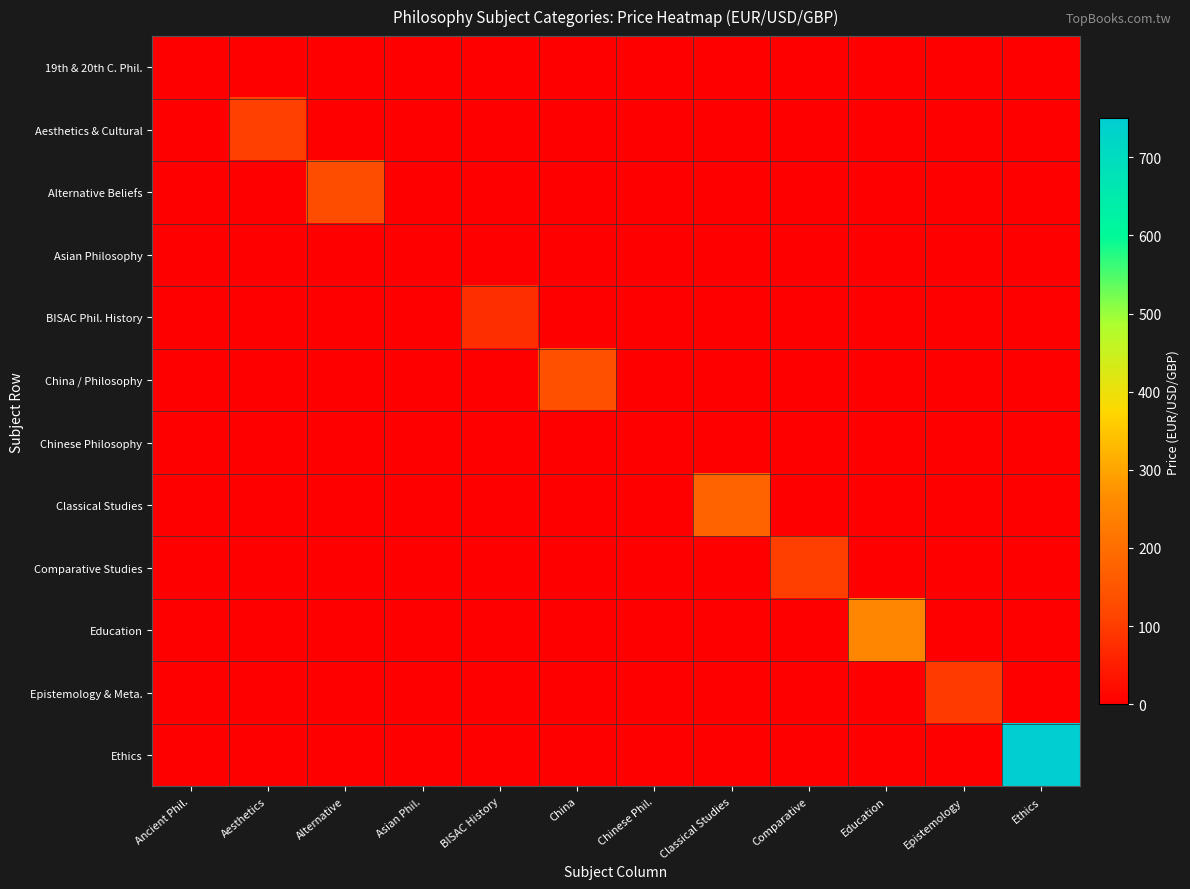

How many distinct data groups are displayed?

12